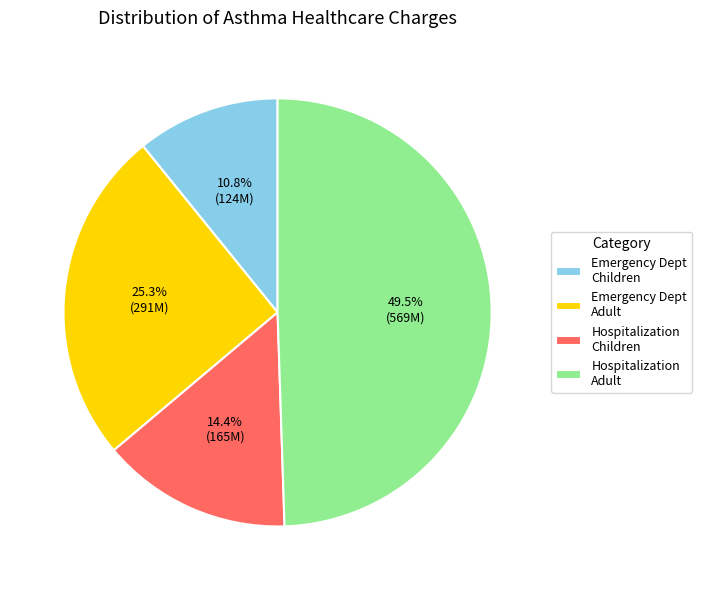

Which slice is the largest?

Hospitalization Adult